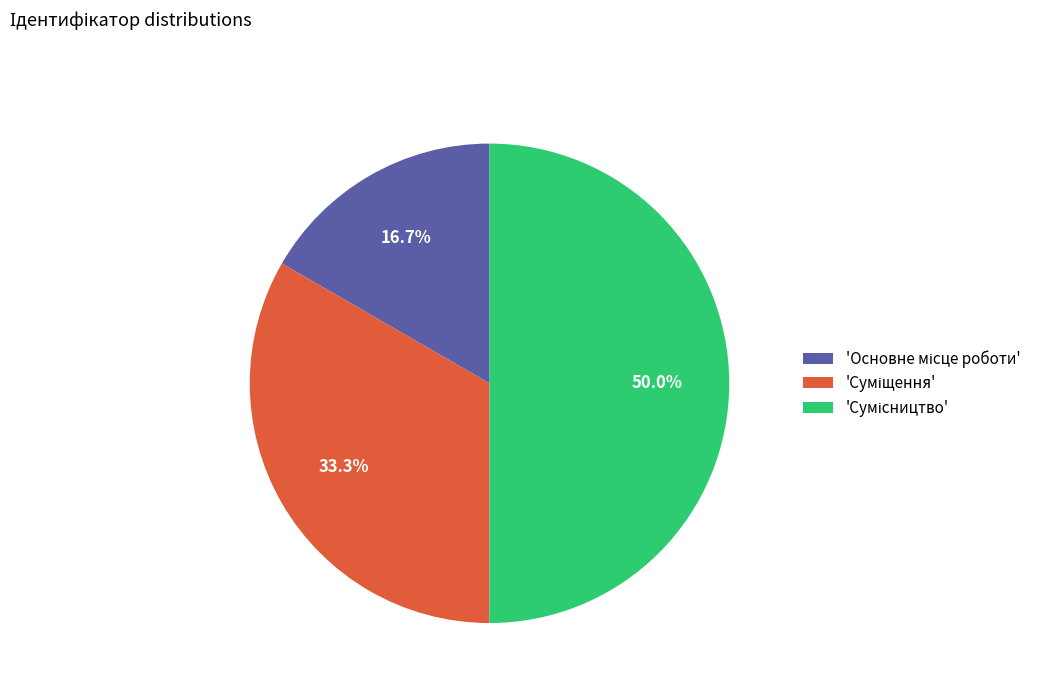

To the nearest percent, what is the difference between the largest and smallest slice percentages?

33%